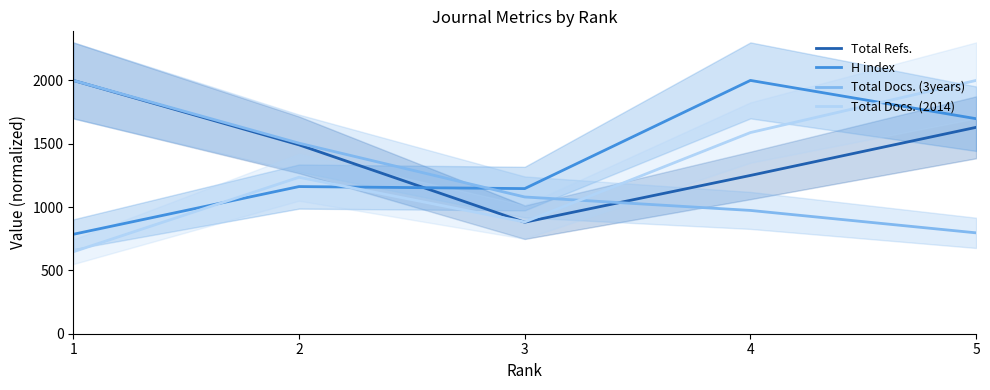

What is the value of the H index point at the 5th from the left?

1697.6